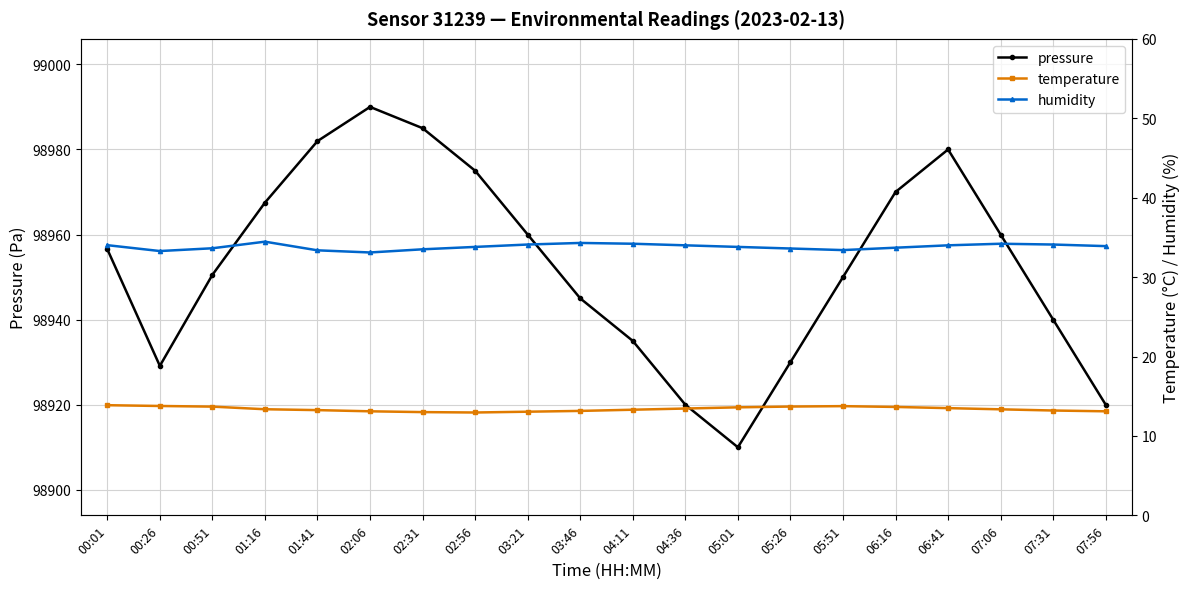

Is it true that pressure equals 98956.6 at 00:01?

True